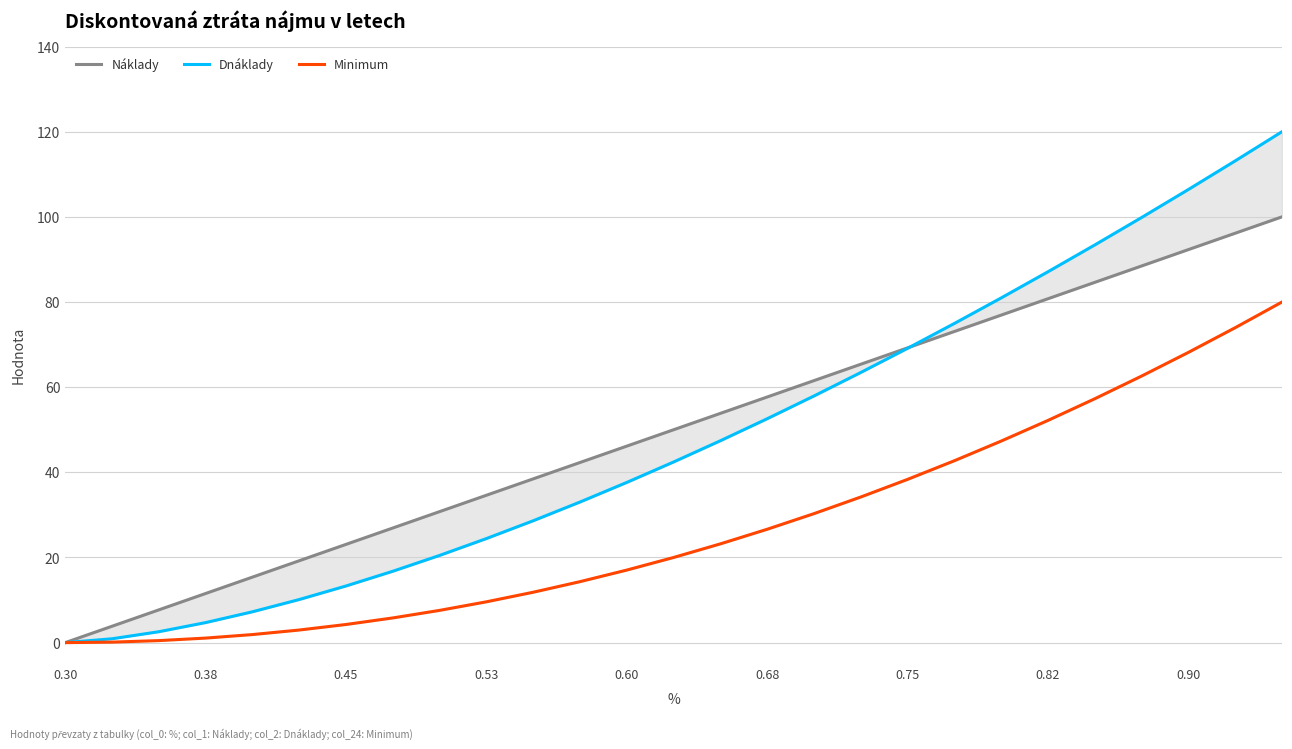

How many lines are shown in the chart?

3